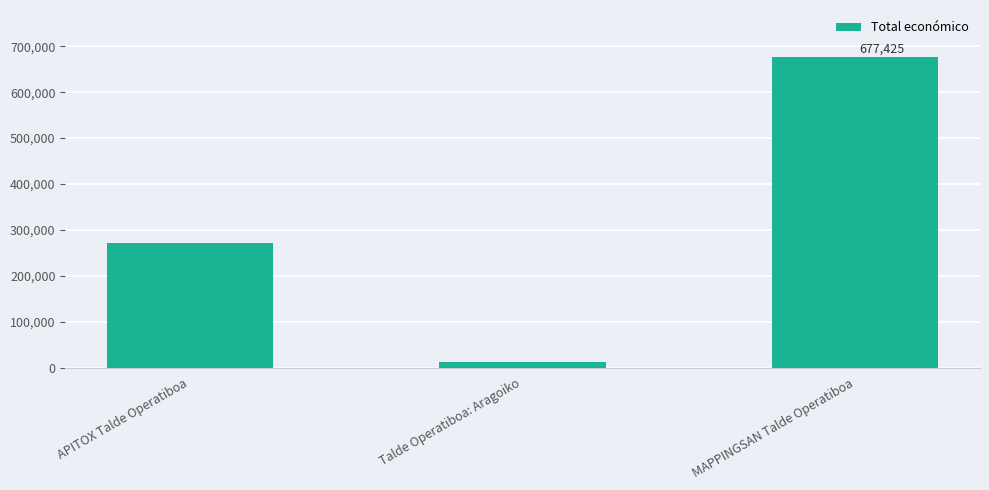

Rank the categories by value from lowest to highest.

Talde Operatiboa: Aragoiko, APITOX Talde Operatiboa, MAPPINGSAN Talde Operatiboa